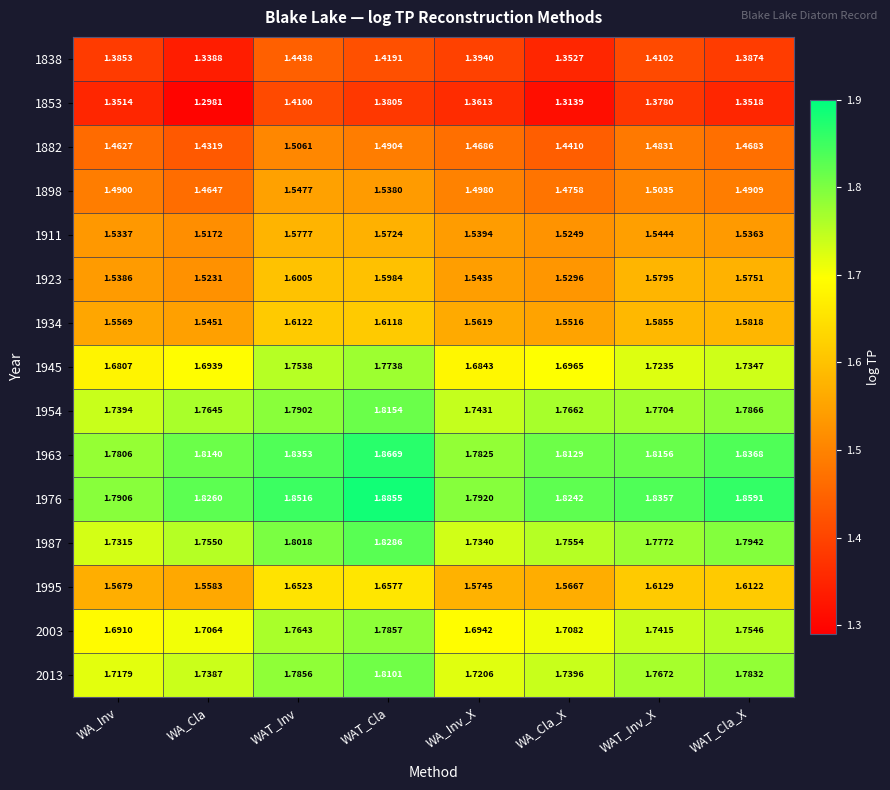

List the labels in order of 1987 value, smallest first.

WA_Inv, WA_Inv_X, WA_Cla, WA_Cla_X, WAT_Inv_X, WAT_Cla_X, WAT_Inv, WAT_Cla